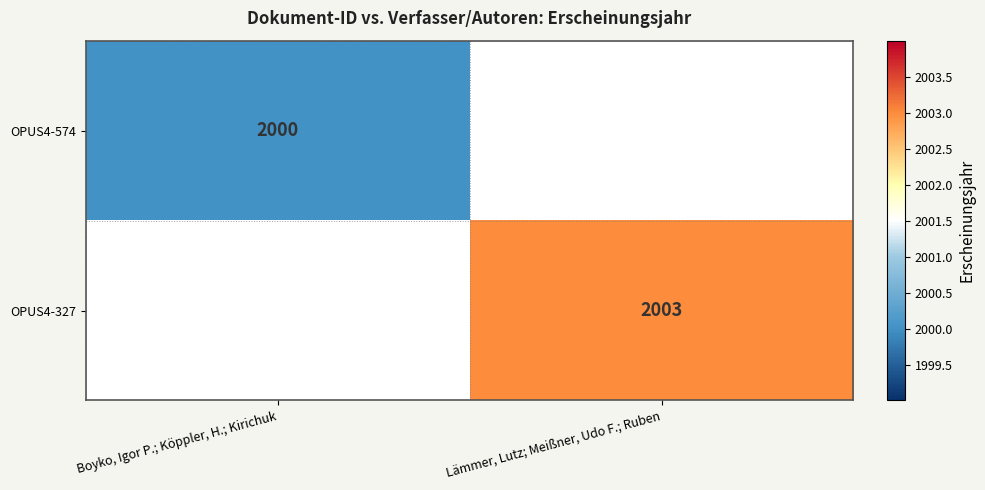

The value of OPUS4-574 at Boyko, Igor P.; Köppler, H.; Kirichuk is 2000. True or false?

True